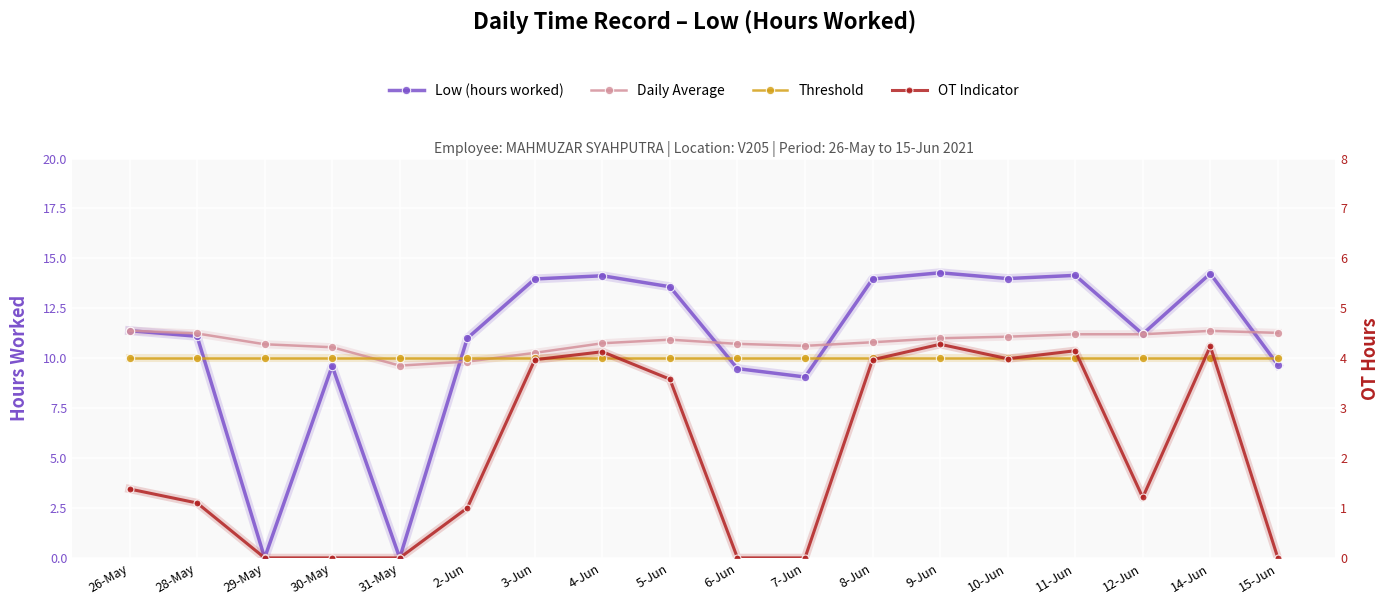

What is the difference between the Daily Average values at 6-Jun and 26-May?

0.7